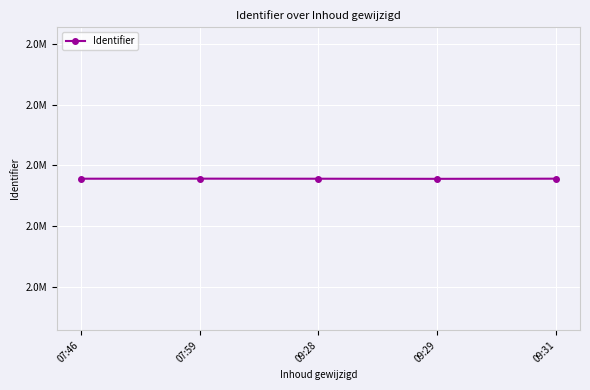

What is the ratio of the value at 09:29 to the value at 09:31?

1.0